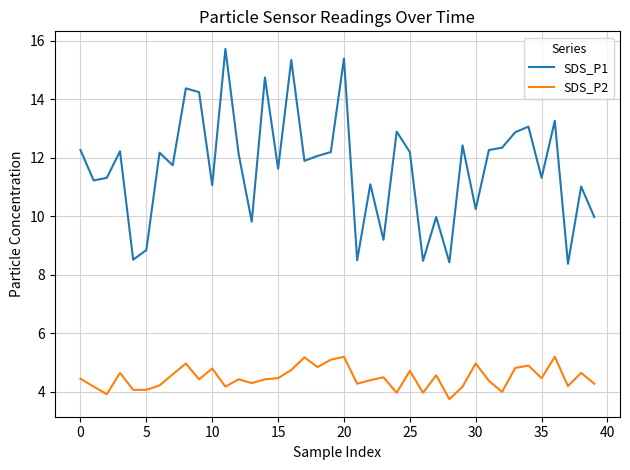

What is the highest value of the SDS_P2 series?

5.2